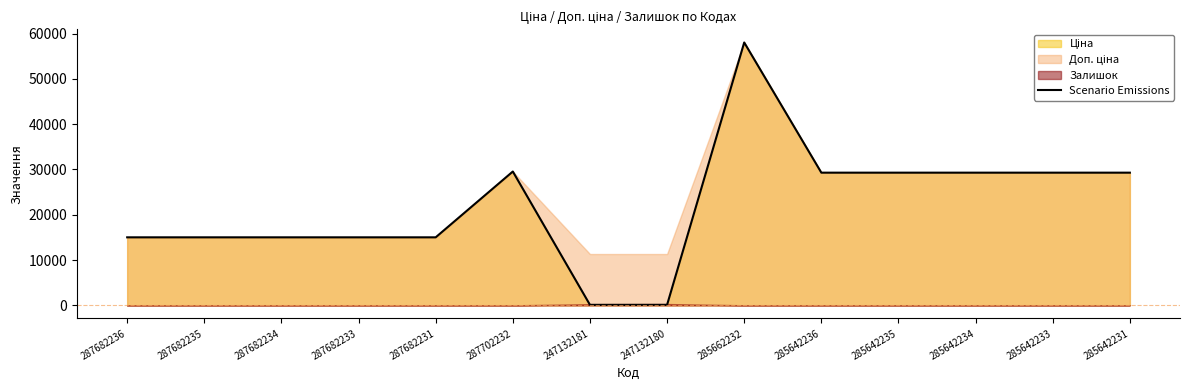

What is the ratio of the value at 285642235 to the value at 285642234?

1.0